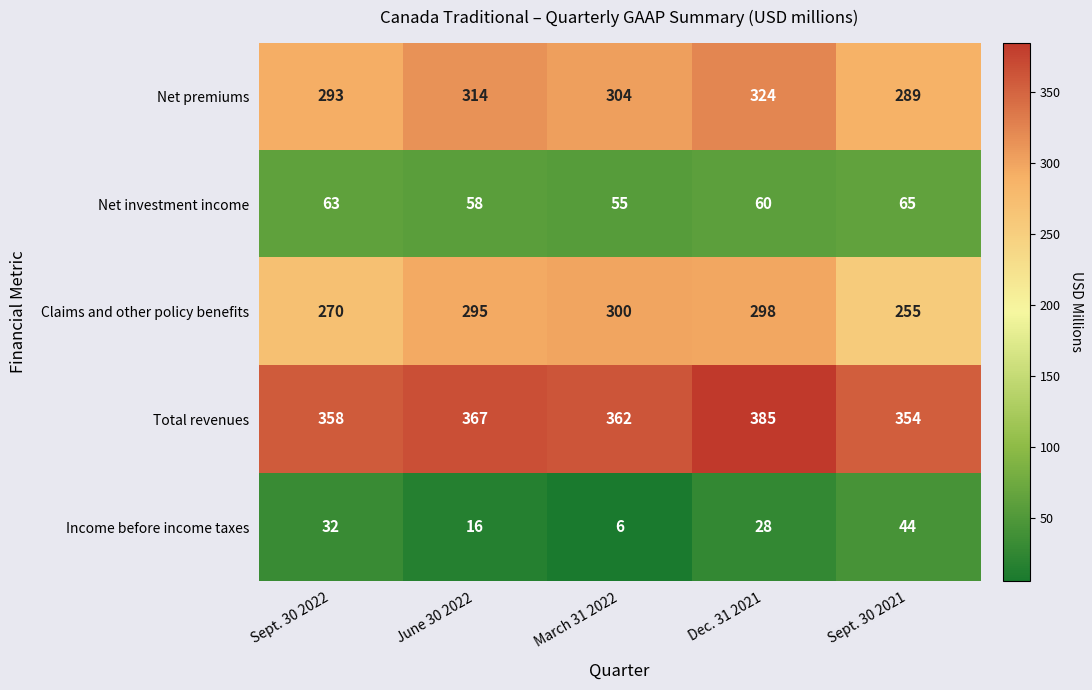

Which series has the widest spread of values?

Claims and other policy benefits